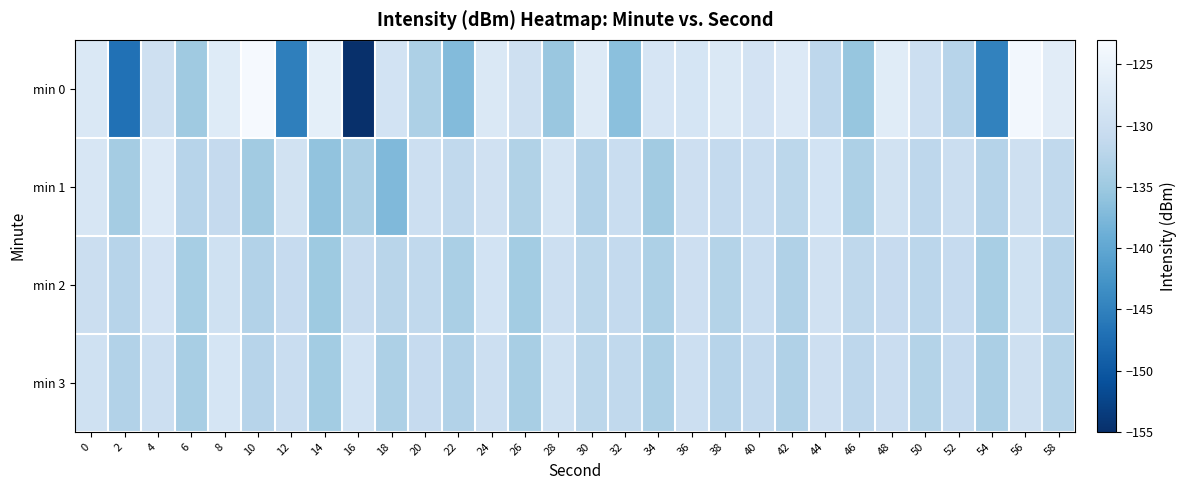

Reading left to right, what are all the values shown in this chart?

min 0: 0=-127.6	2=-146.9	4=-129.6	6=-134.8	8=-127.0	10=-123.3	12=-145.1	14=-125.9	16=-154.9	18=-128.9	20=-133.4	22=-137.0	24=-127.6	26=-129.6	28=-135.3	30=-127.2	32=-136.5	34=-128.4	36=-128.4	38=-127.7	40=-128.9	42=-127.3	44=-131.8	46=-135.6	48=-126.7	50=-130.0	52=-132.4	54=-144.8	56=-123.8	58=-126.5
min 1: 0=-128.1	2=-134.3	4=-127.3	6=-132.4	8=-131.0	10=-134.5	12=-129.1	14=-136.0	16=-133.7	18=-137.3	20=-130.0	22=-131.5	24=-129.3	26=-133.1	28=-128.7	30=-132.9	32=-130.4	34=-134.6	36=-129.8	38=-131.2	40=-130.5	42=-132.0	44=-128.9	46=-133.5	48=-129.1	50=-131.8	52=-130.2	54=-132.7	56=-129.6	58=-131.4
min 2: 0=-130.2	2=-132.5	4=-128.8	6=-134.1	8=-129.5	10=-133.0	12=-131.0	14=-135.0	16=-130.7	18=-132.3	20=-131.5	22=-133.8	24=-129.0	26=-134.5	28=-130.0	30=-132.0	32=-131.2	34=-133.5	36=-129.8	38=-132.8	40=-130.5	42=-133.2	44=-129.3	46=-131.7	48=-130.8	50=-132.1	52=-131.0	54=-133.9	56=-129.5	58=-132.4
min 3: 0=-129.5	2=-133.0	4=-130.0	6=-134.0	8=-128.5	10=-132.5	12=-130.5	14=-134.5	16=-129.0	18=-133.5	20=-131.0	22=-133.0	24=-130.0	26=-134.0	28=-129.5	30=-132.0	32=-131.5	34=-133.5	36=-130.0	38=-132.5	40=-131.2	42=-133.2	44=-129.8	46=-131.8	48=-130.3	50=-132.8	52=-131.0	54=-133.7	56=-129.7	58=-132.6